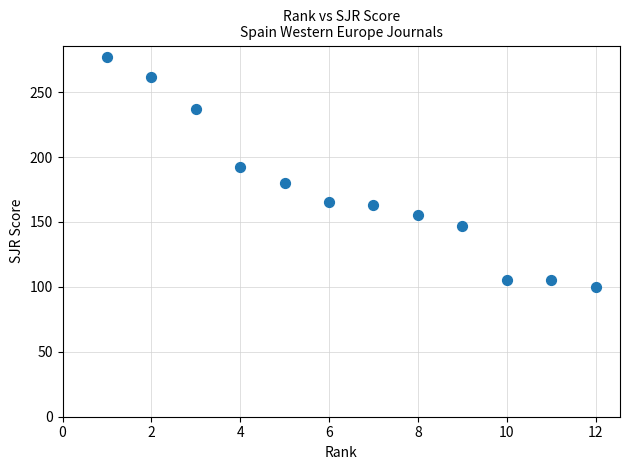

What Y value in the scatter plot is closest to 188?

192